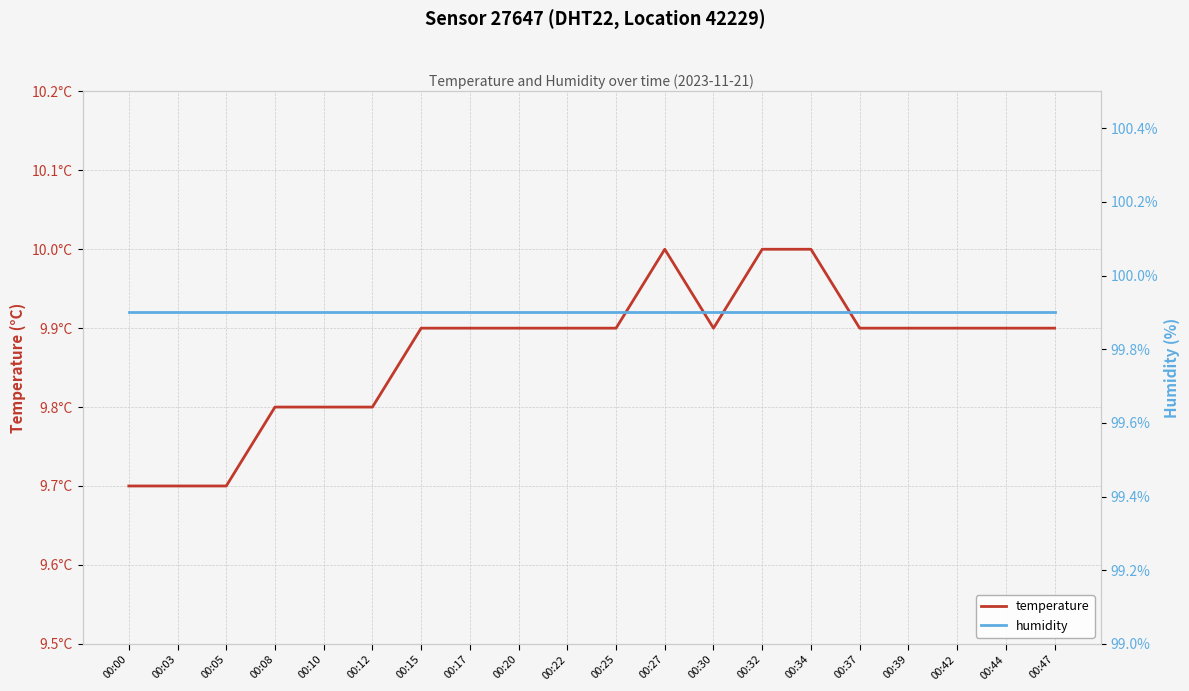

List the series in order of their peak value, lowest first.

temperature, humidity